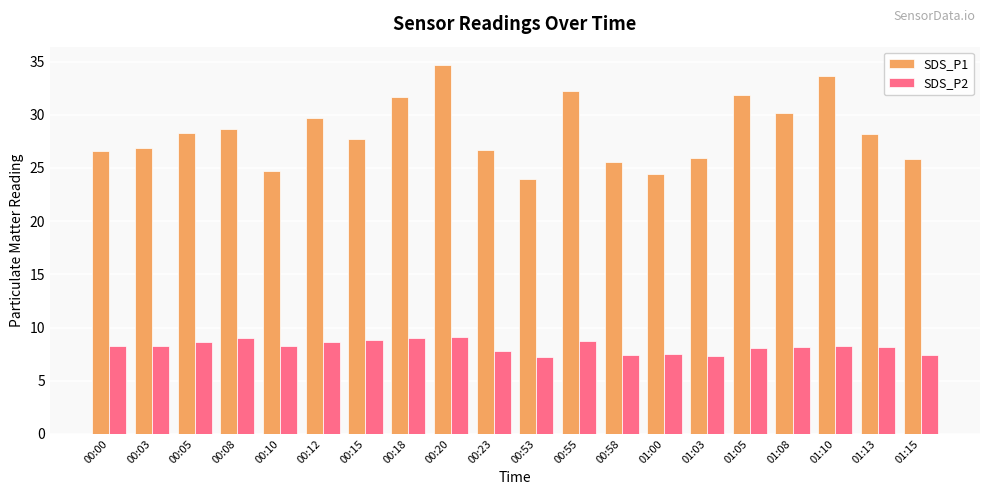

What is the average value of the SDS_P1 series?

28.4